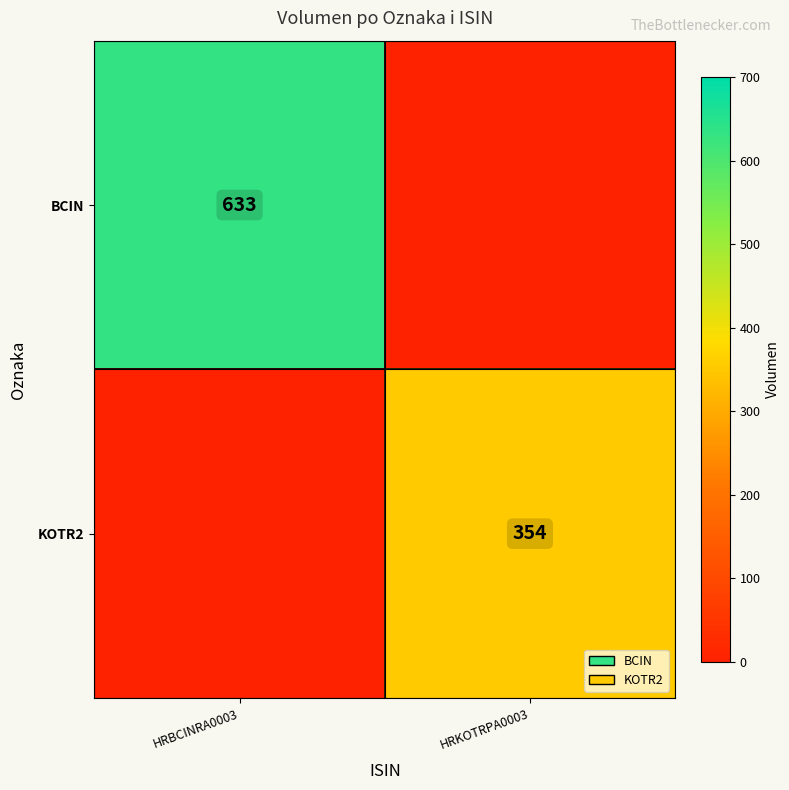

The value of BCIN at HRBCINRA0003 is 858. True or false?

False